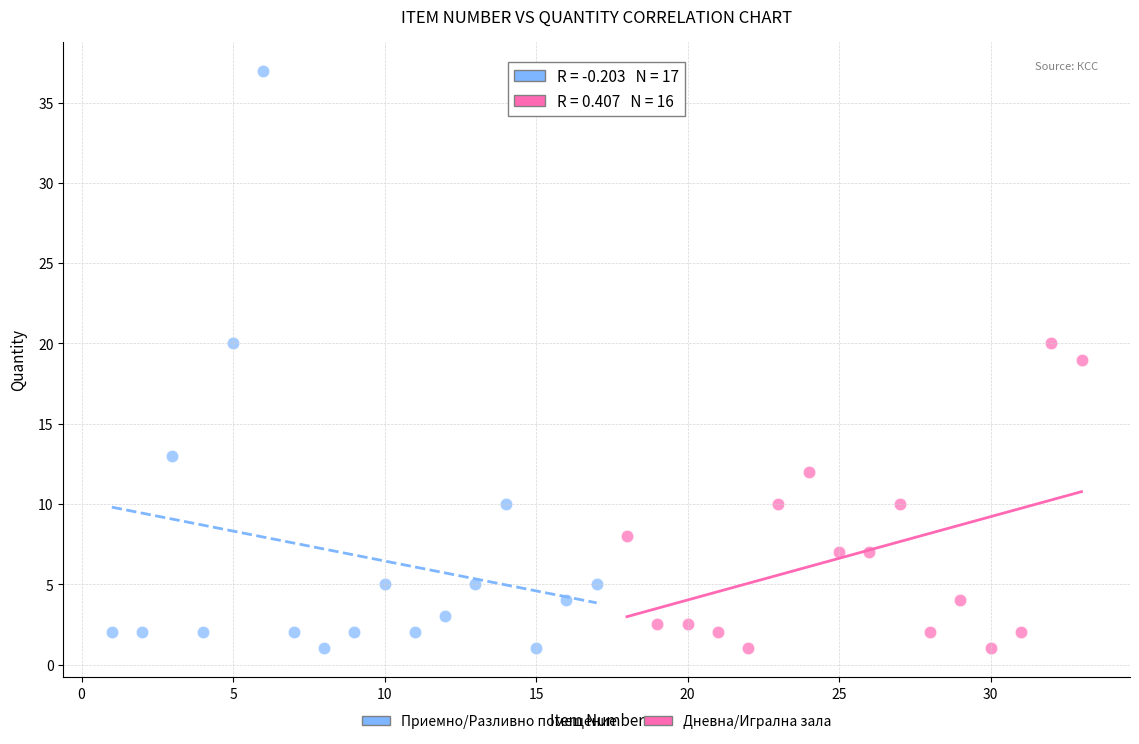

Which series has the widest spread of Y values?

Приемно/Разливно помещение